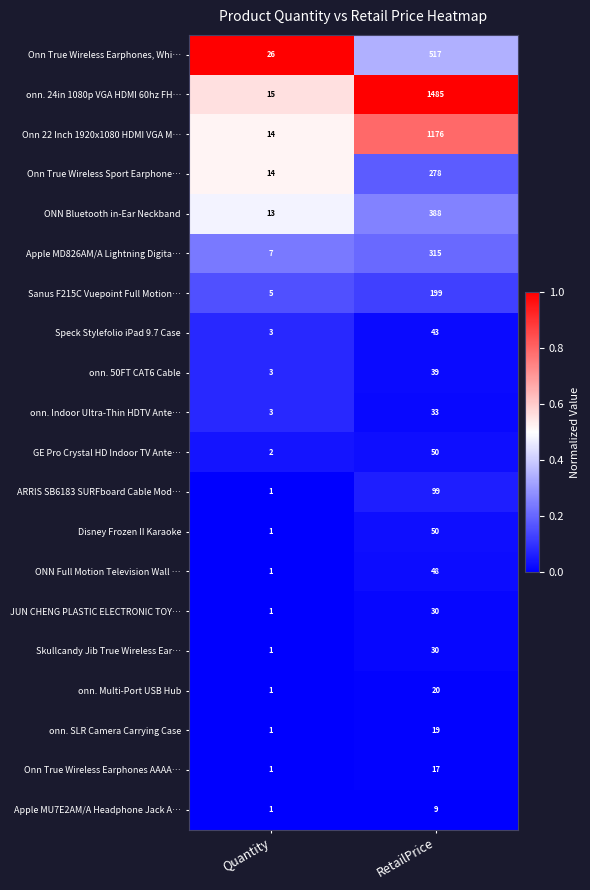

What is the total value across all series at RetailPrice?

4845